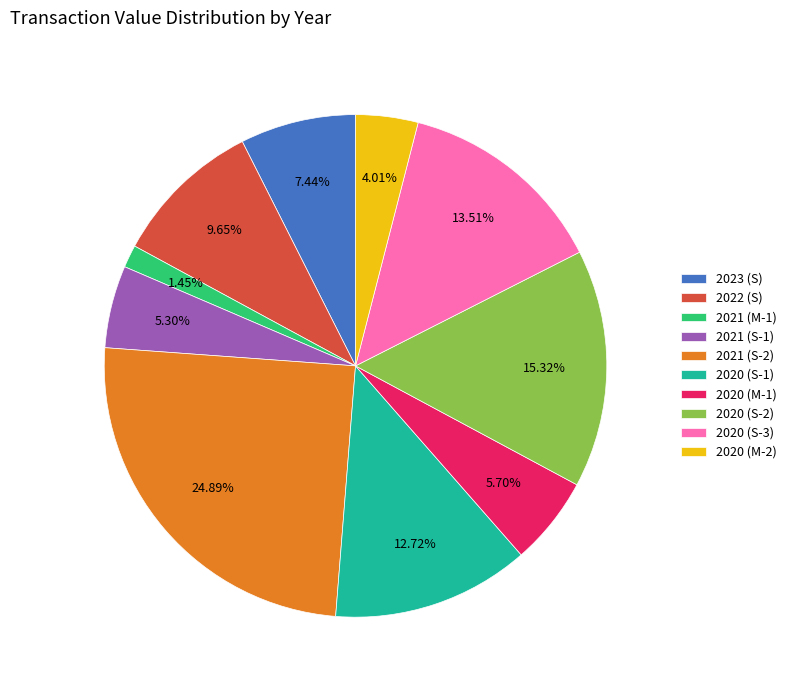

Which has a higher value, 2022 (S) or 2021 (M-1)?

2022 (S)